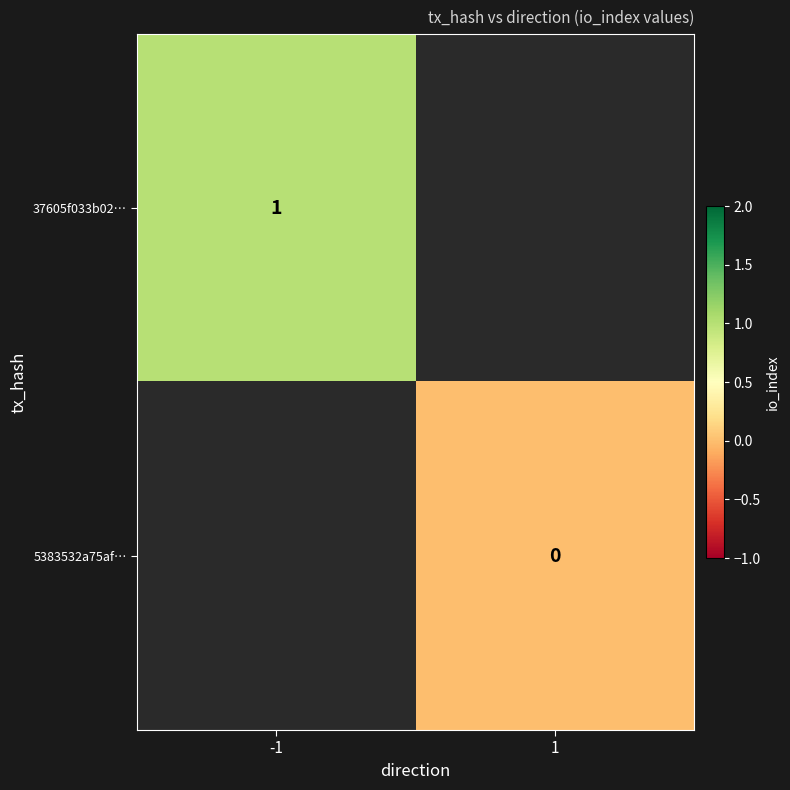

At how many categories does at least one series exceed 0?

1